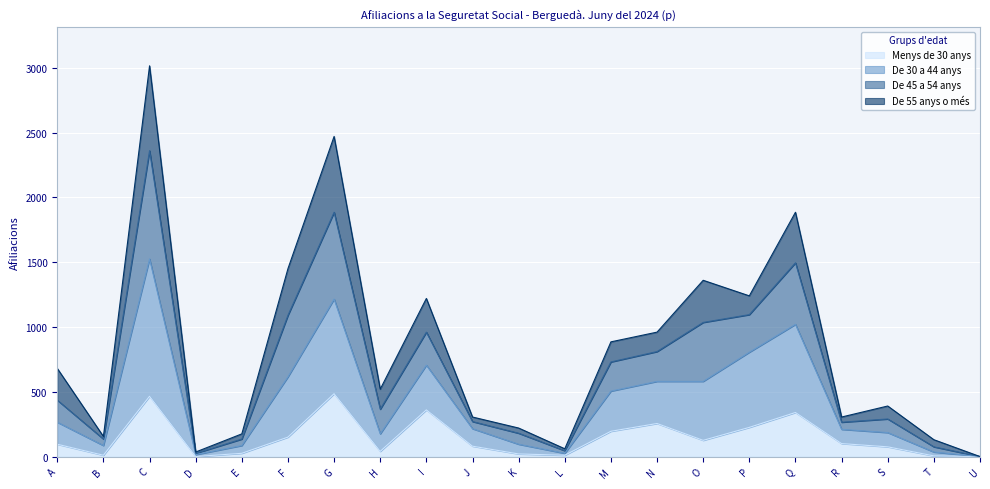

Is it true that Menys de 30 anys equals 172 at D?

False